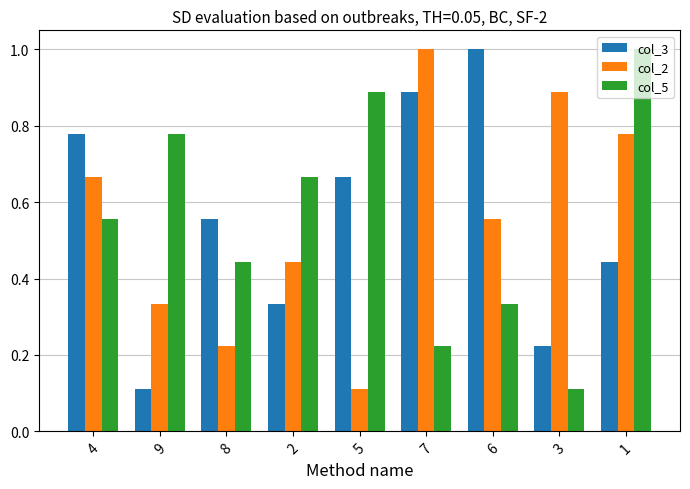

What is the sum of all col_5 values?

5.0